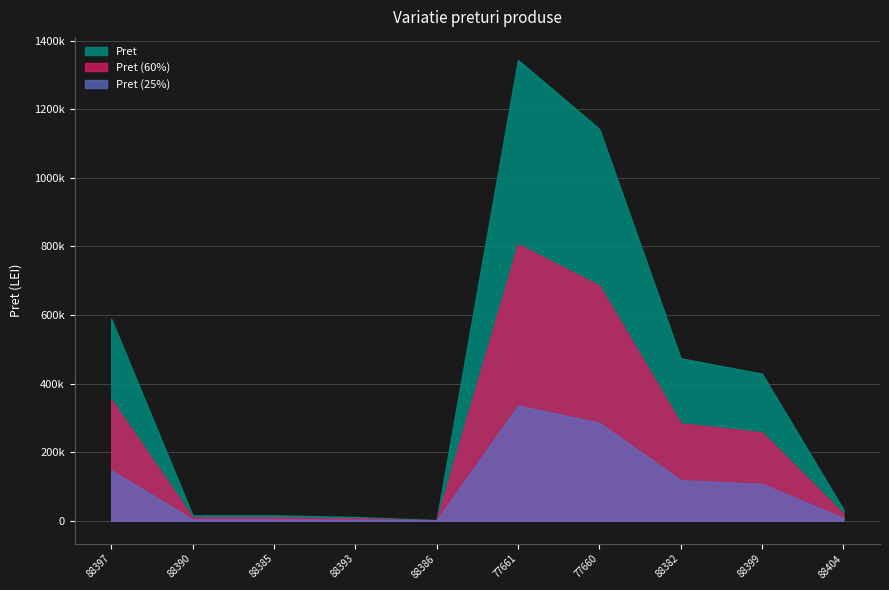

What is the difference between the values at 88404 and 88393?

22020.5